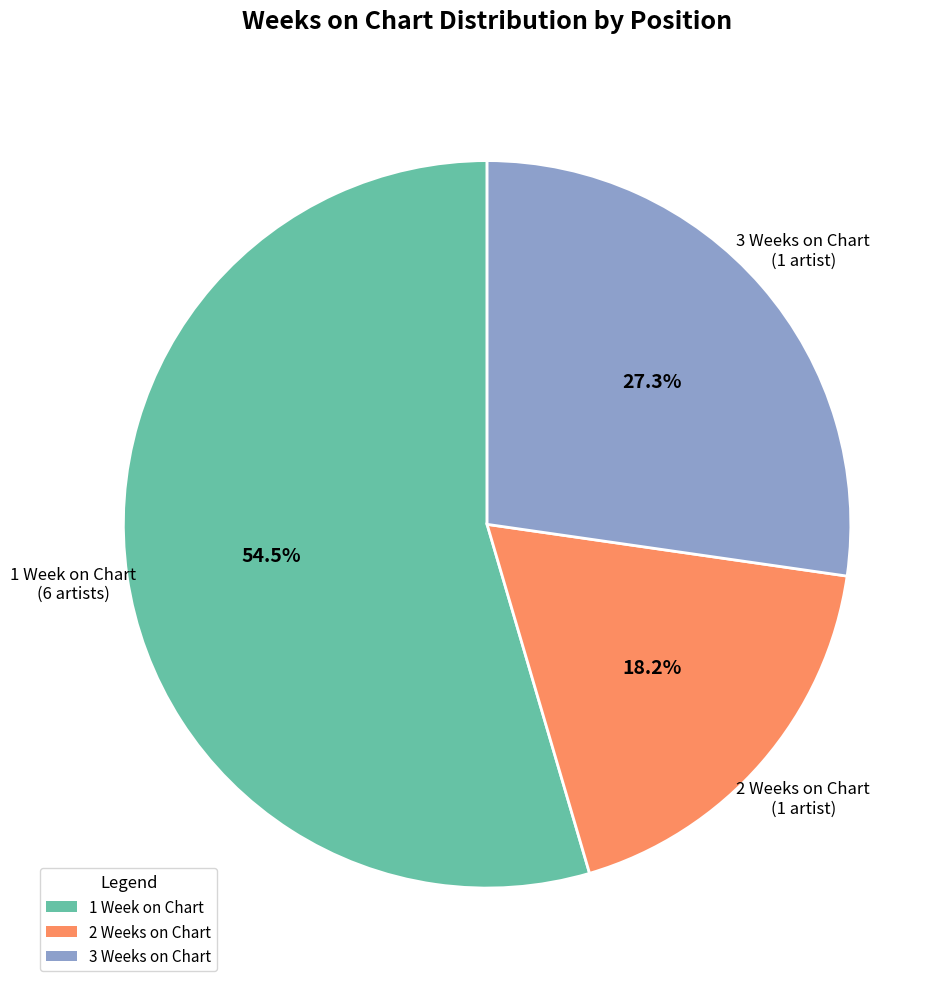

Does any single category account for the majority?

Yes